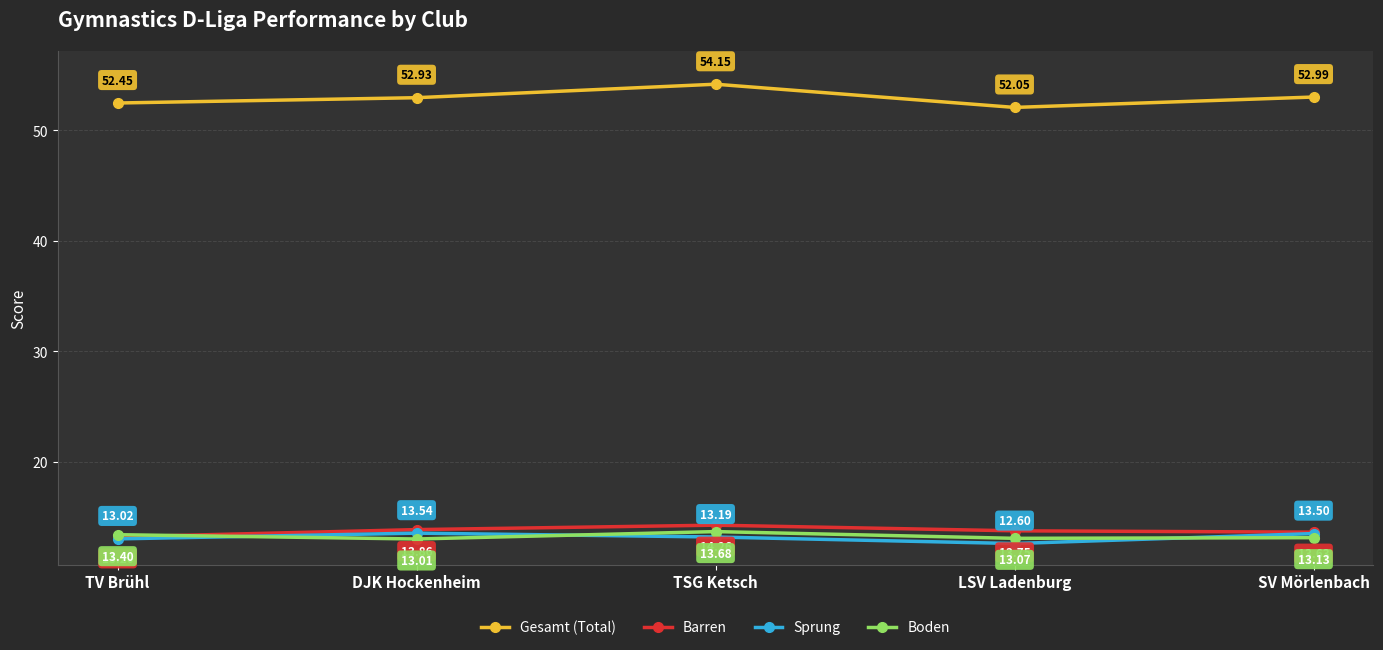

True or false: Boden and Barren intersect in this chart.

True